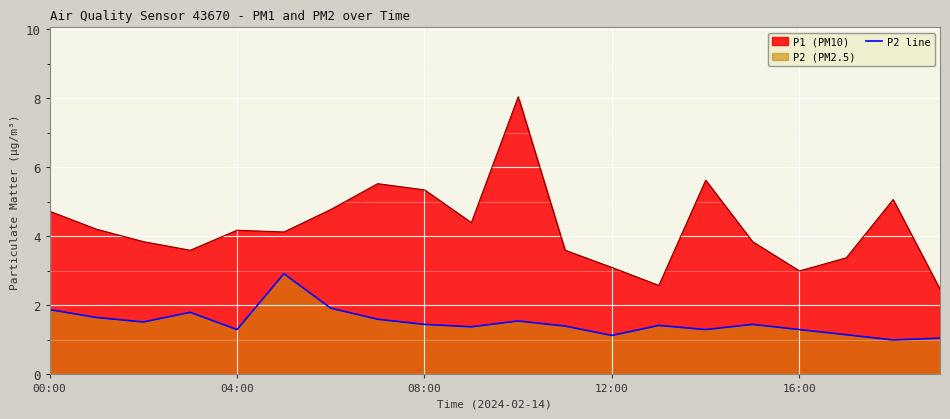

True or false: the data shows 1.0 at 18.

True